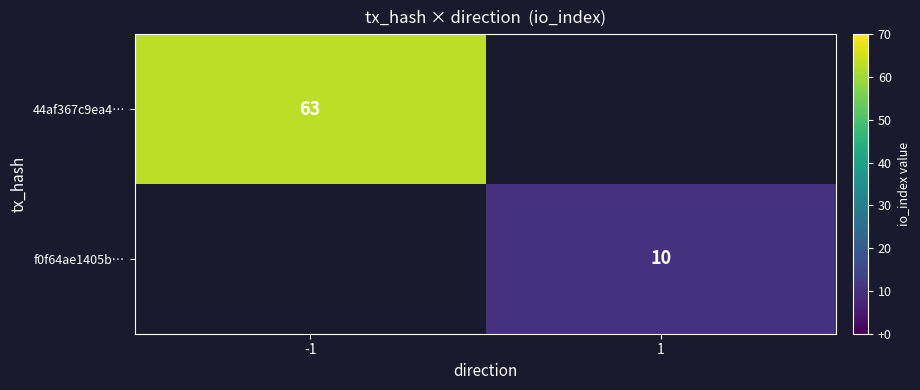

Is the value of 44af367c9ea4… at -1 greater than the value of f0f64ae1405b… at 1?

Yes